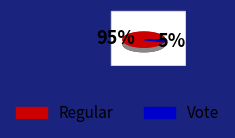

Rank the categories by value from lowest to highest.

Vote, Regular